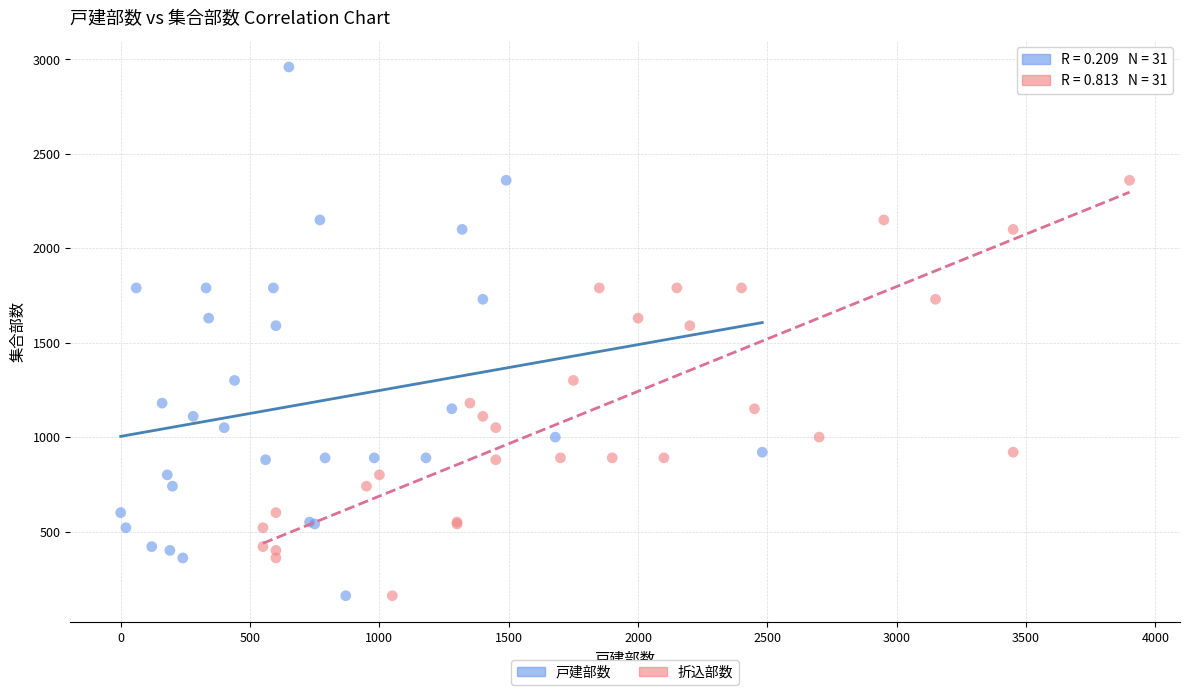

What are all the series names shown in the legend?

戸建部数, 折込部数